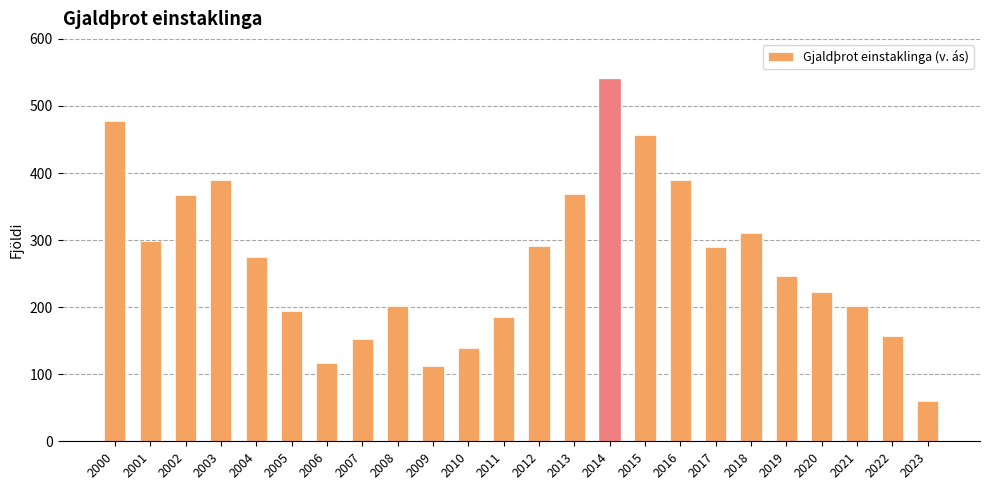

Which category has the highest value across all series?

2014